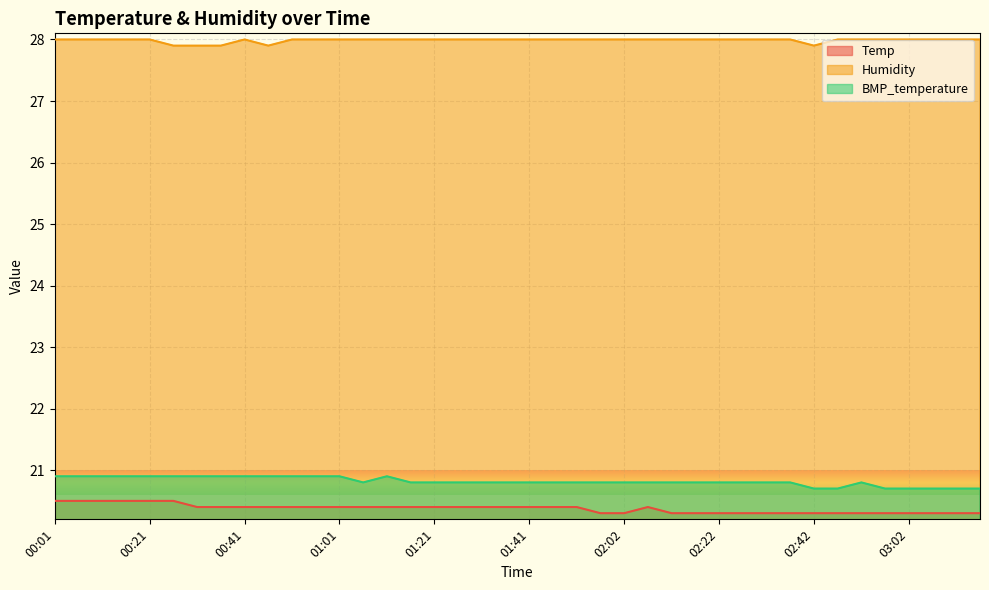

True or false: BMP_temperature has a value of 20.8 at 02:22.

True